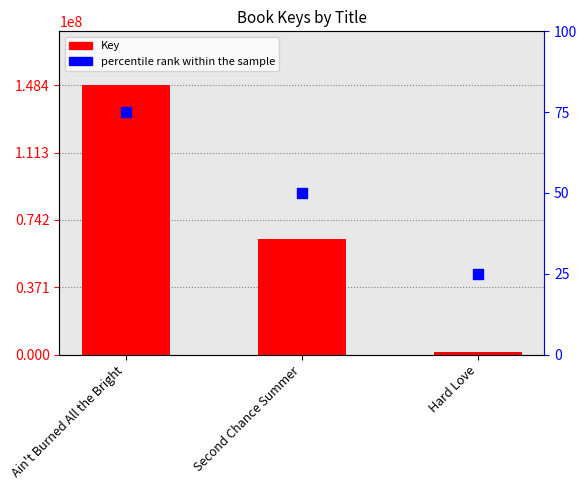

Is the value of percentile rank within the sample at Hard Love greater than the value of Key at Ain't Burned All the Bright?

No